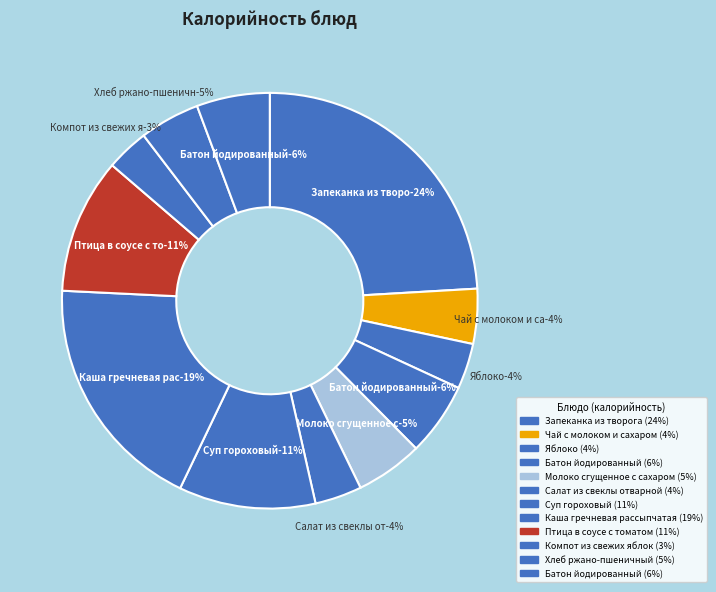

How many segments does this pie chart have?

12